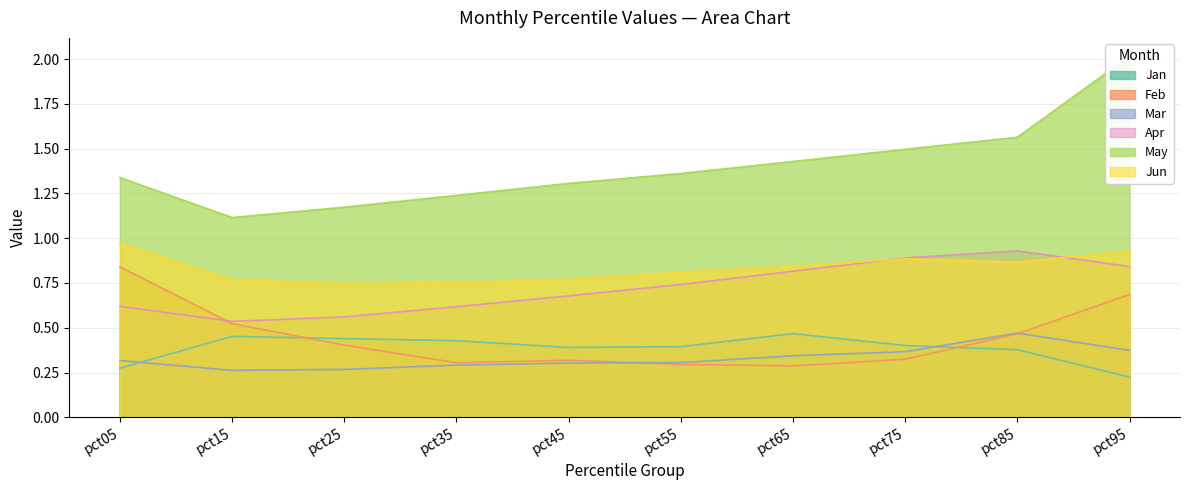

What are all the series names shown in the legend?

Jan, Feb, Mar, Apr, May, Jun